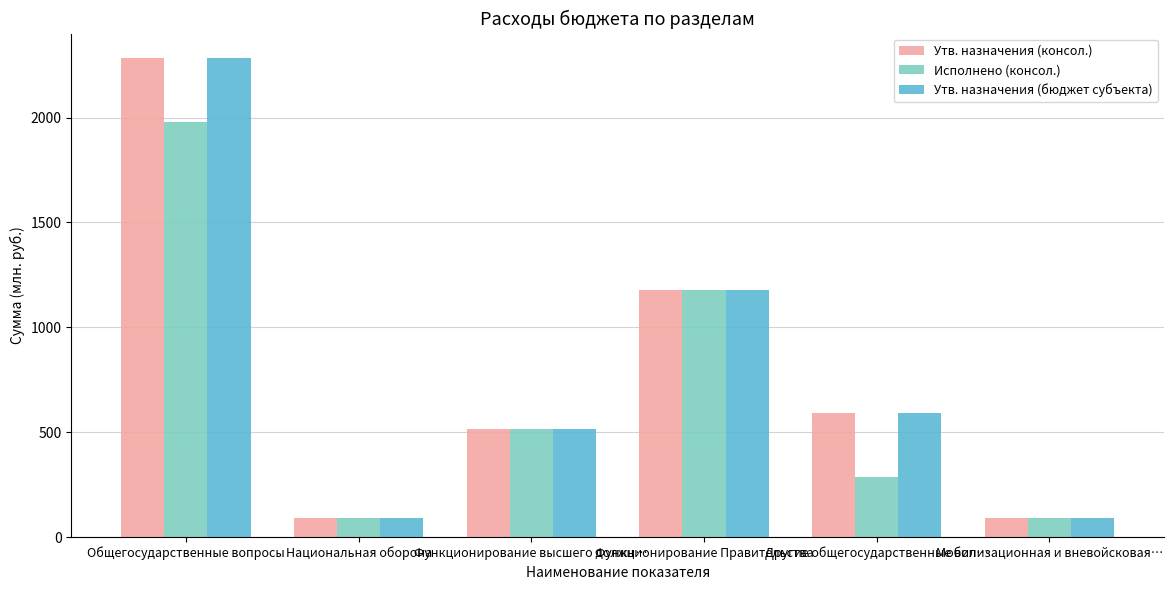

What is the difference between the maximum and minimum values in the Утв. назначения (бюджет субъекта) series?

2196.5